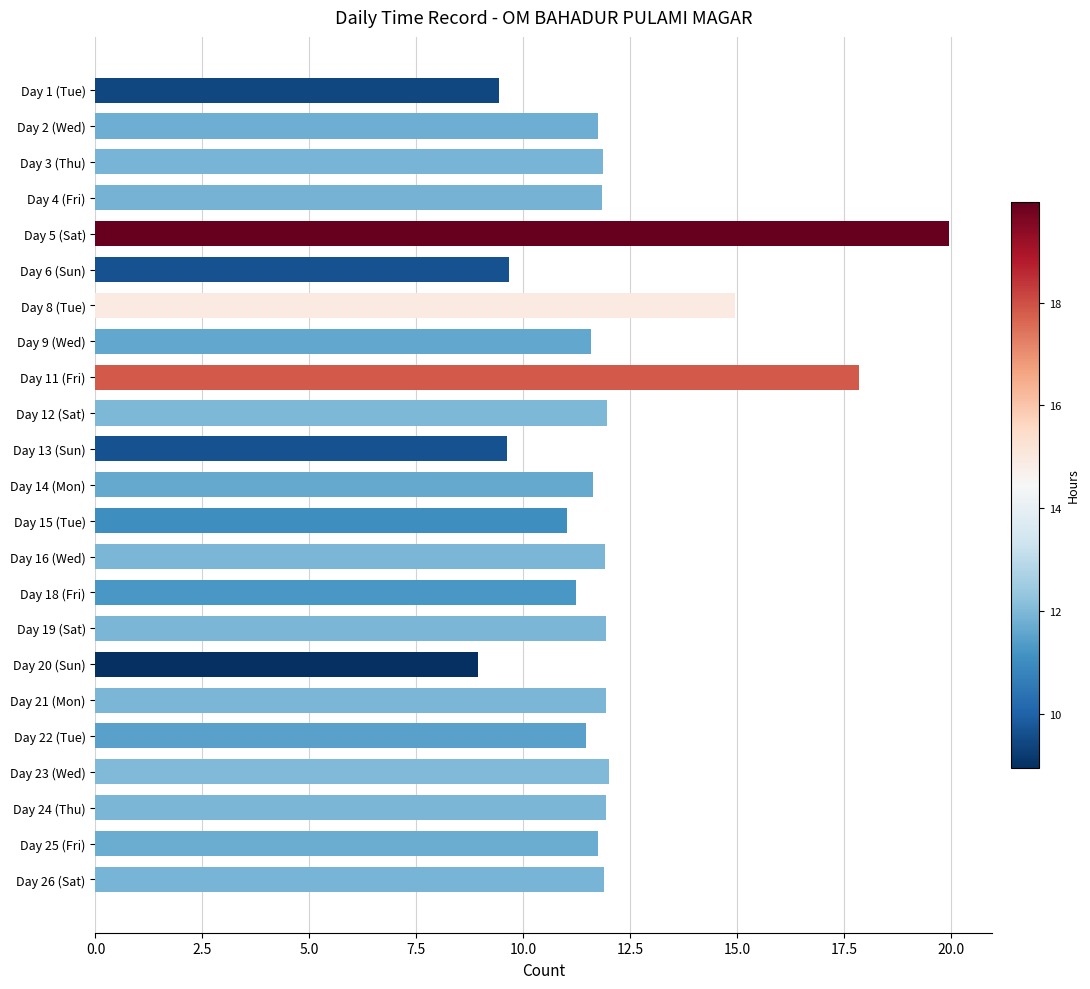

Is it true that the value at Day 18 (Fri) is 17.1?

False